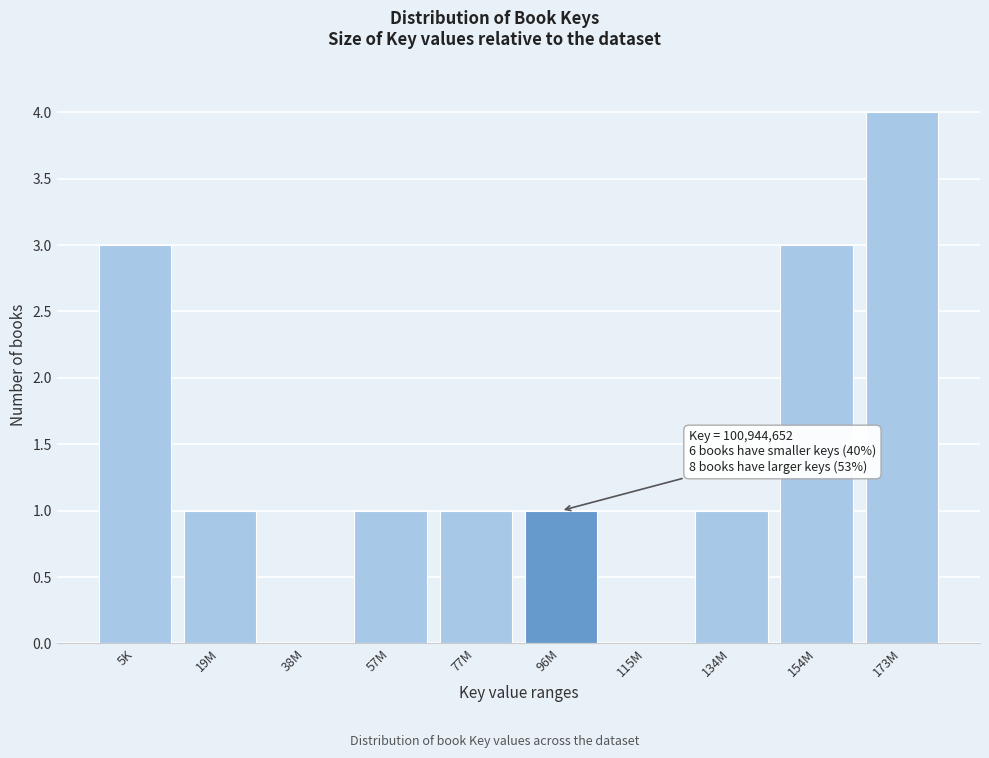

Reading left to right, extract all data points from this chart.

5K=3	19M=1	38M=0	57M=1	77M=1	96M=1	115M=0	134M=1	154M=3	173M=4